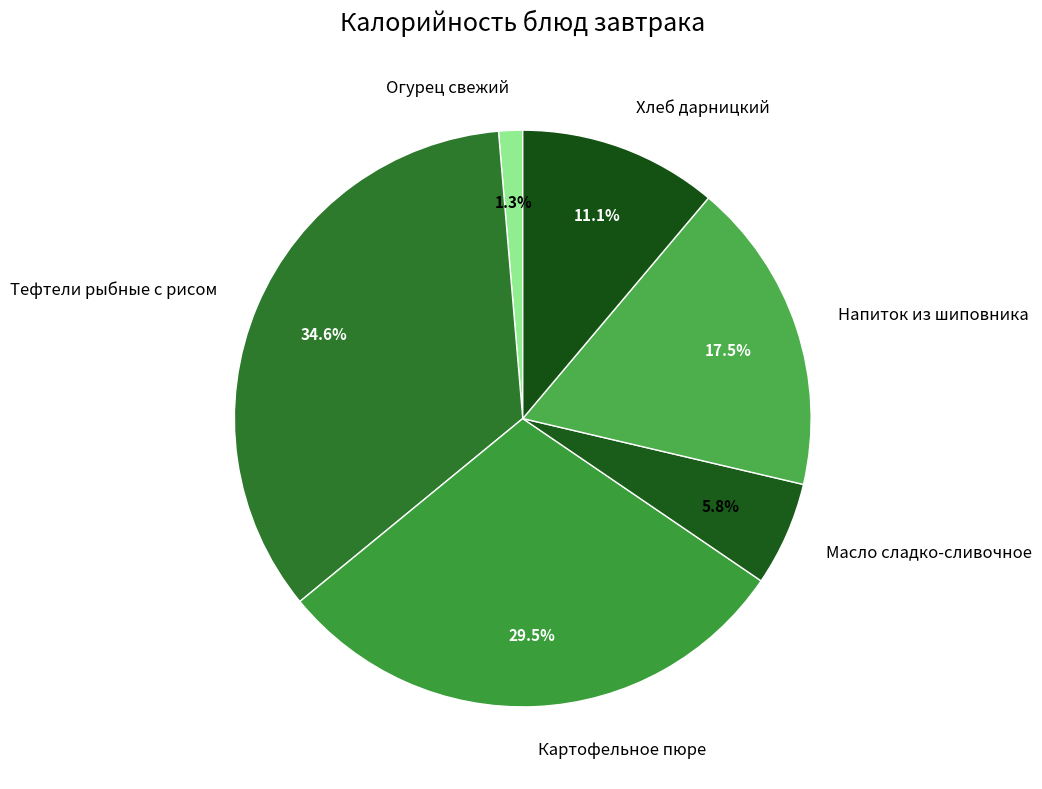

Between Огурец свежий and Хлеб дарницкий, which is larger?

Хлеб дарницкий